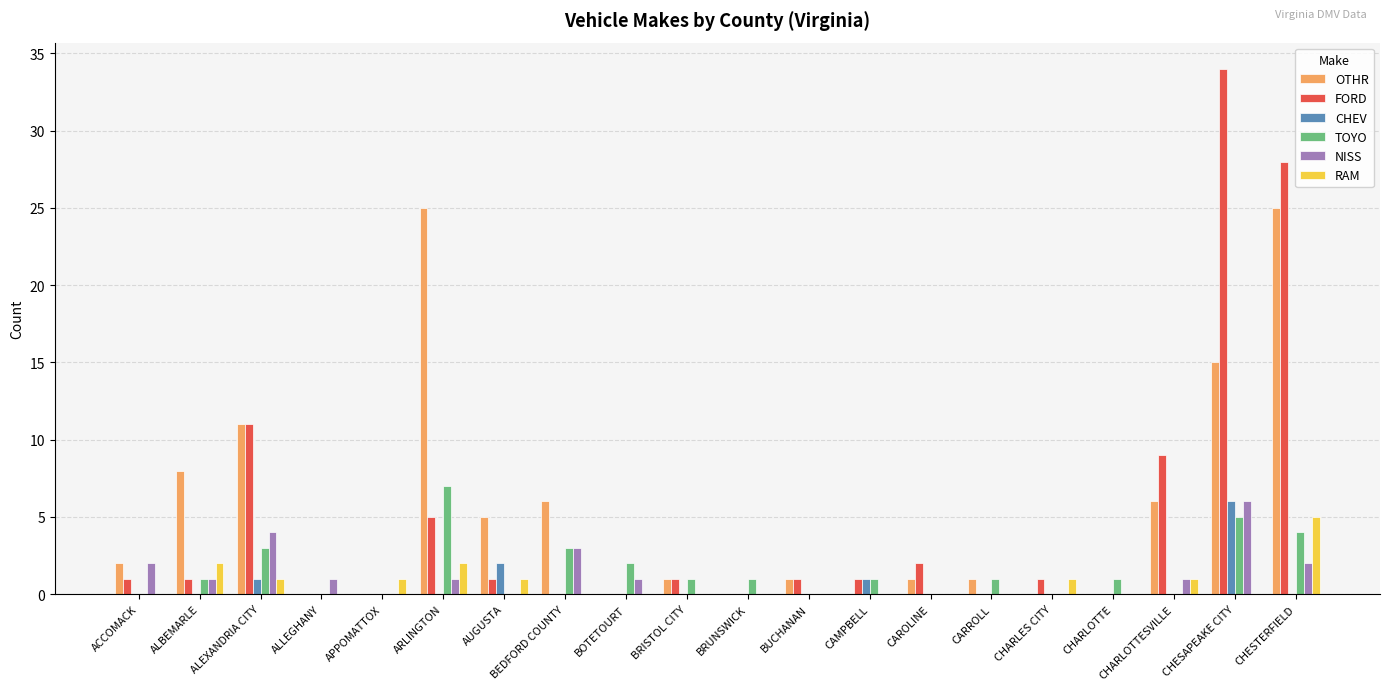

Reading right to left, what are all the values shown in this chart?

OTHR: 25	15	6	0	0	1	1	0	1	0	1	0	6	5	25	0	0	11	8	2
FORD: 28	34	9	0	1	0	2	1	1	0	1	0	0	1	5	0	0	11	1	1
CHEV: 0	6	0	0	0	0	0	1	0	0	0	0	0	2	0	0	0	1	0	0
TOYO: 4	5	0	1	0	1	0	1	0	1	1	2	3	0	7	0	0	3	1	0
NISS: 2	6	1	0	0	0	0	0	0	0	0	1	3	0	1	0	1	4	1	2
RAM: 5	0	1	0	1	0	0	0	0	0	0	0	0	1	2	1	0	1	2	0